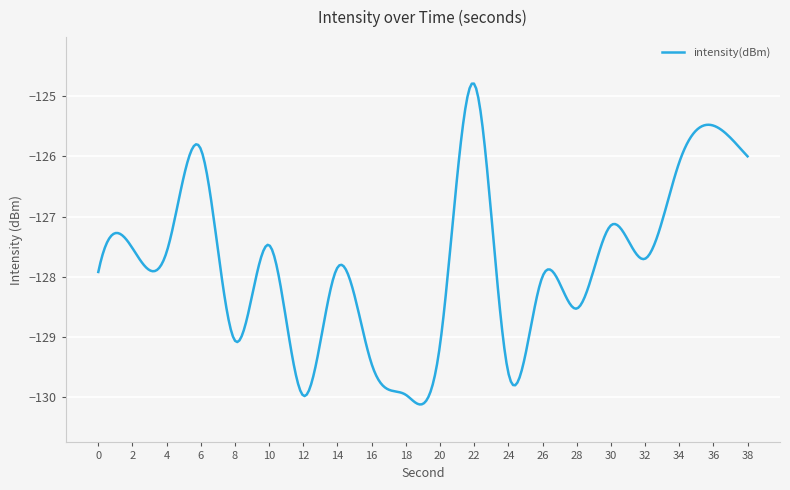

What is the minimum value shown in the chart?

-130.1